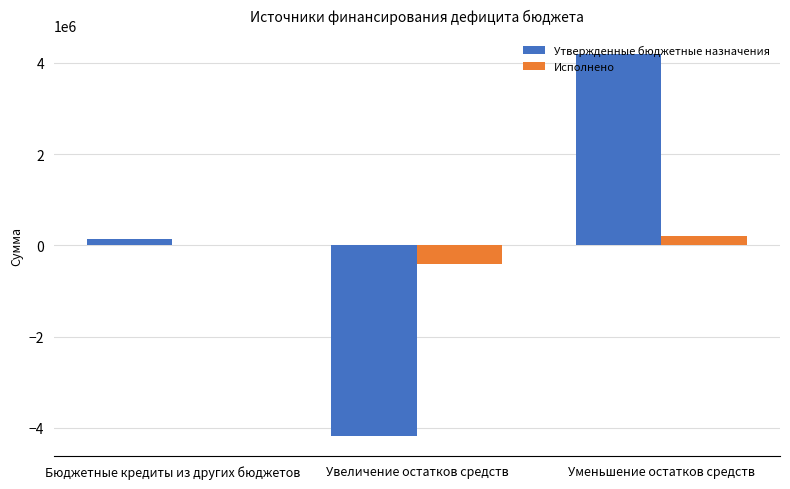

The value of Исполнено at Уменьшение остатков средств is 211143.8. True or false?

True